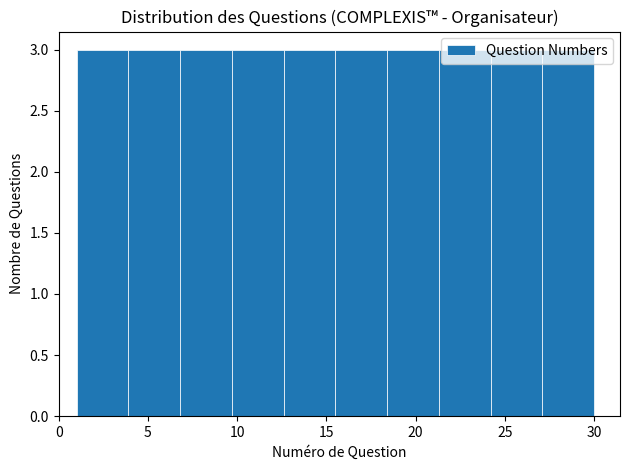

Reading left to right, transcribe this chart: for each bar, give the range it covers on the x-axis and its height. Neither the bar edges nor the heights are printed on the chart, so give them approximately, as read against the axes.

1.0 to 3.9: 3
3.9 to 6.8: 3
6.8 to 9.7: 3
9.7 to 12.6: 3
12.6 to 15.5: 3
15.5 to 18.4: 3
18.4 to 21.3: 3
21.3 to 24.2: 3
24.2 to 27.1: 3
27.1 to 30.0: 3